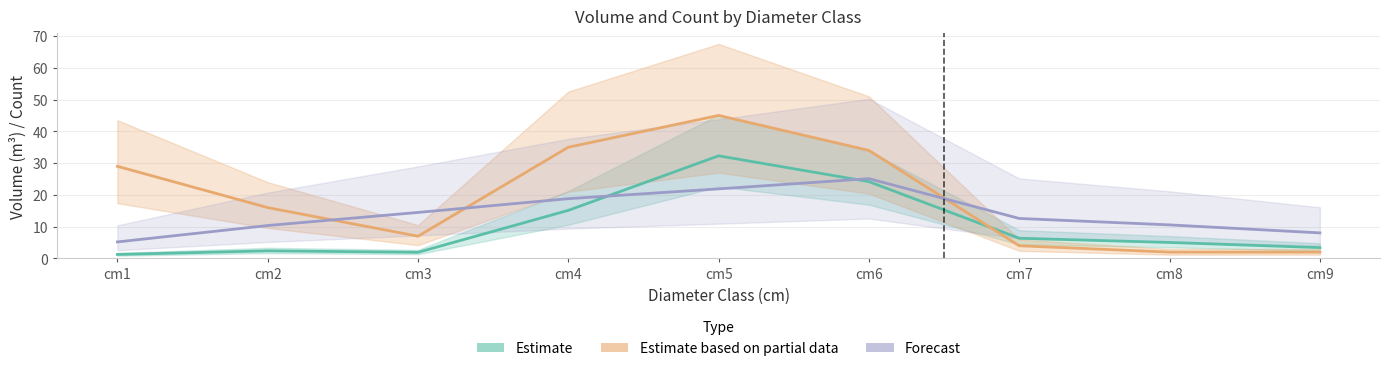

True or false: Estimate based on partial data and Forecast intersect in this chart.

True